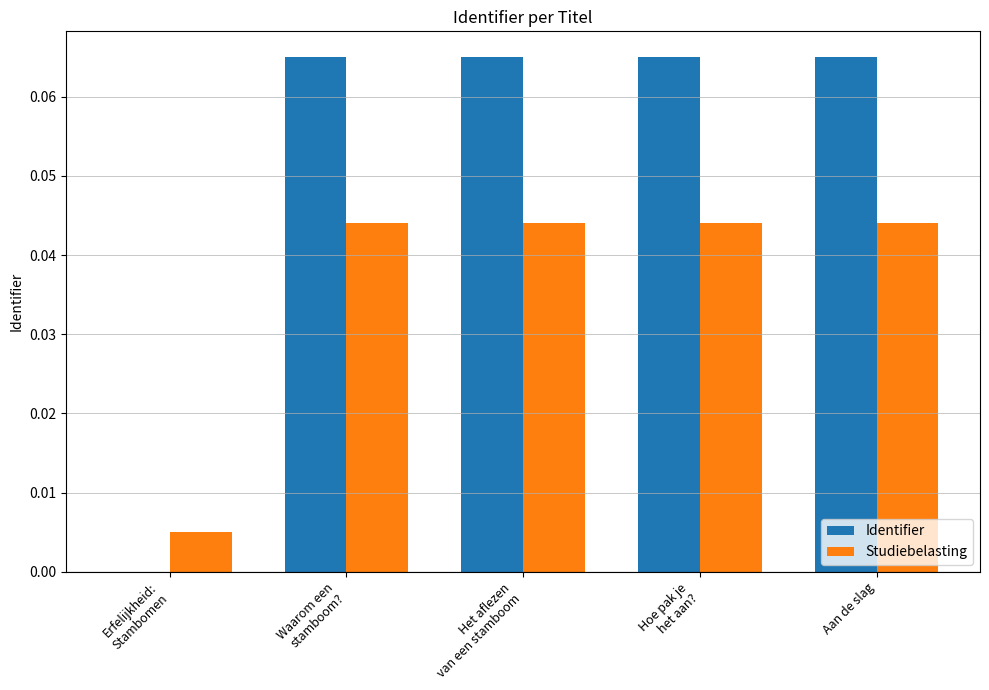

How many positive values does the Identifier series have?

4